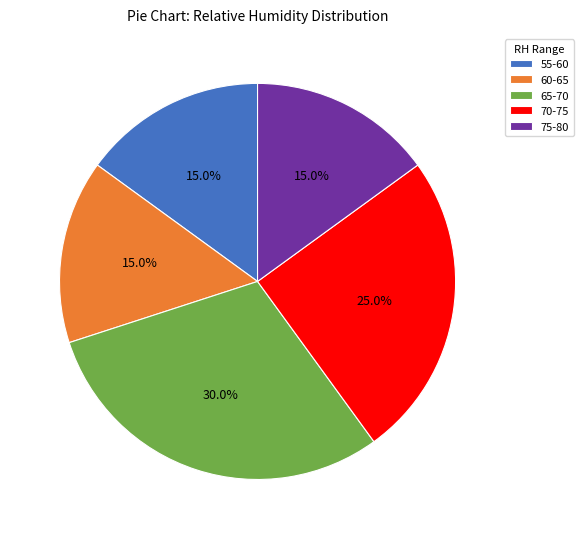

To the nearest percent, what is the difference between the largest and smallest slice percentages?

15%